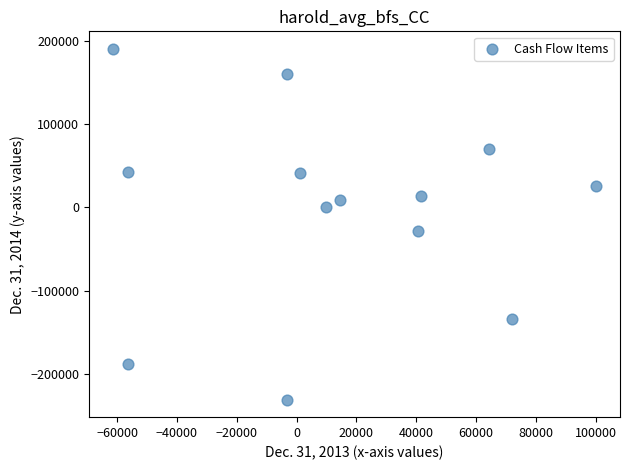

What is the range of X values (max minus min)?

161284